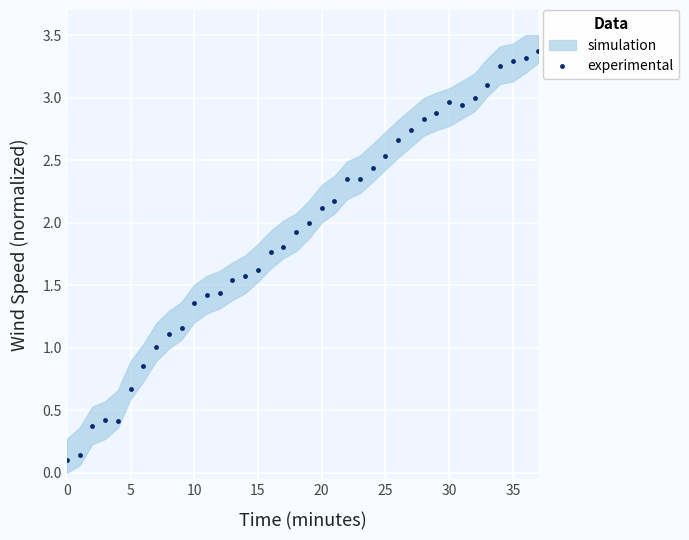

Which label corresponds to the largest value in the chart?

37